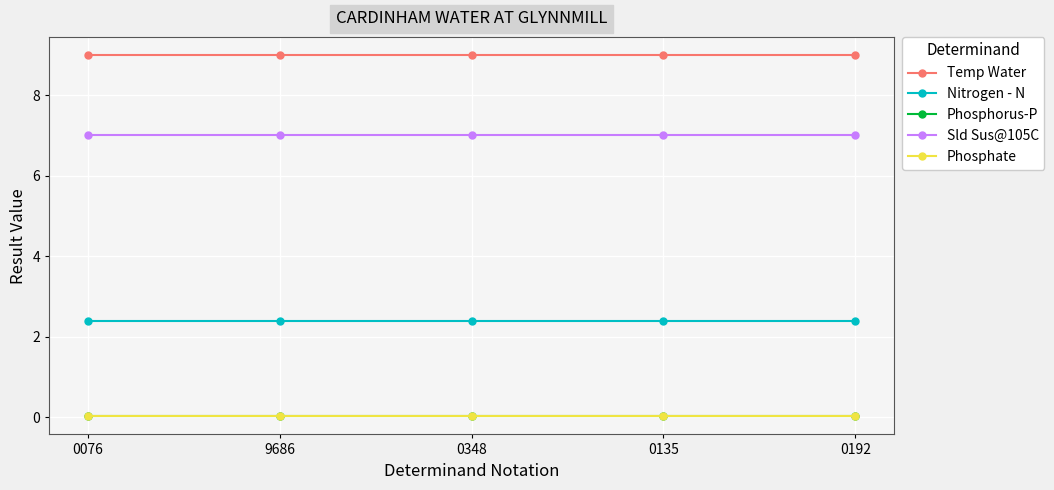

True or false: Sld Sus@105C and Phosphorus-P intersect in this chart.

False